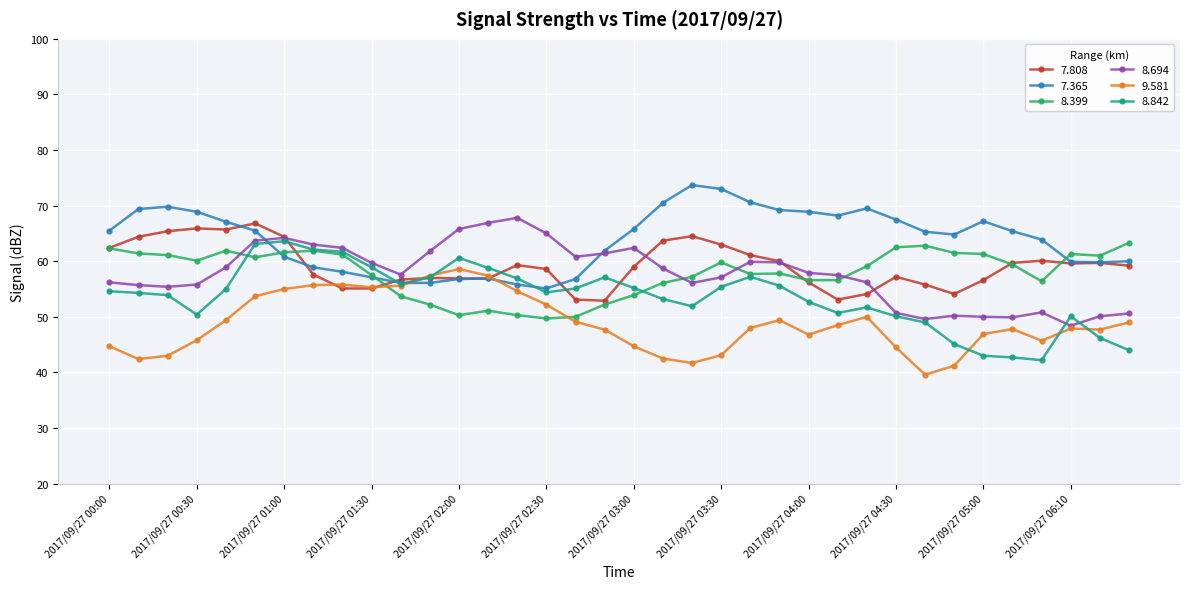

At how many categories does at least one series exceed 41?

36